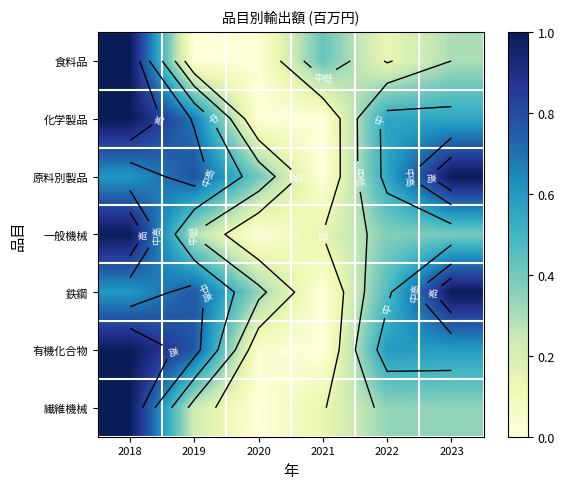

List the labels in order of 食料品 value, smallest first.

2019, 2020, 2022, 2023, 2021, 2018